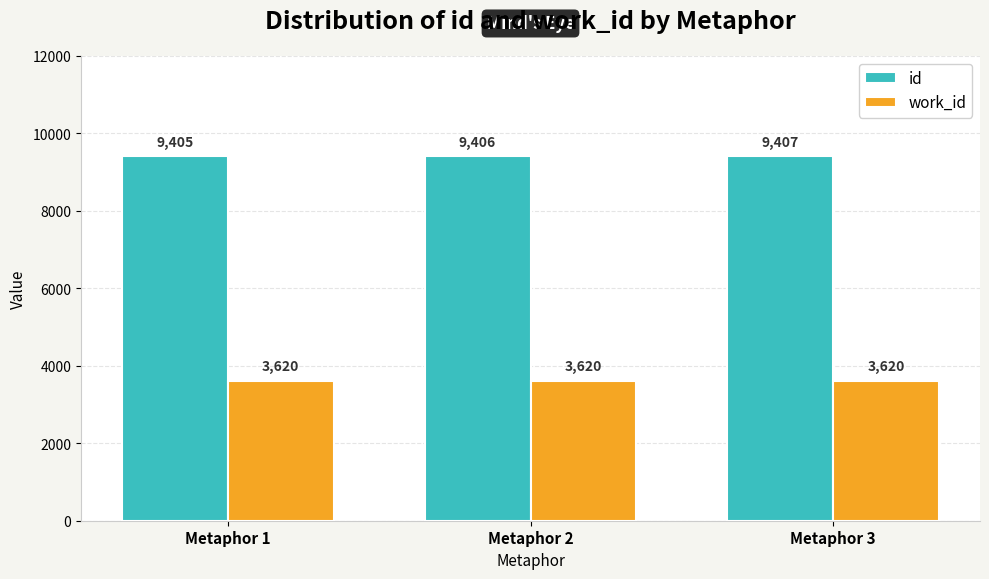

Is it true that work_id equals 3620 at Metaphor 2?

True